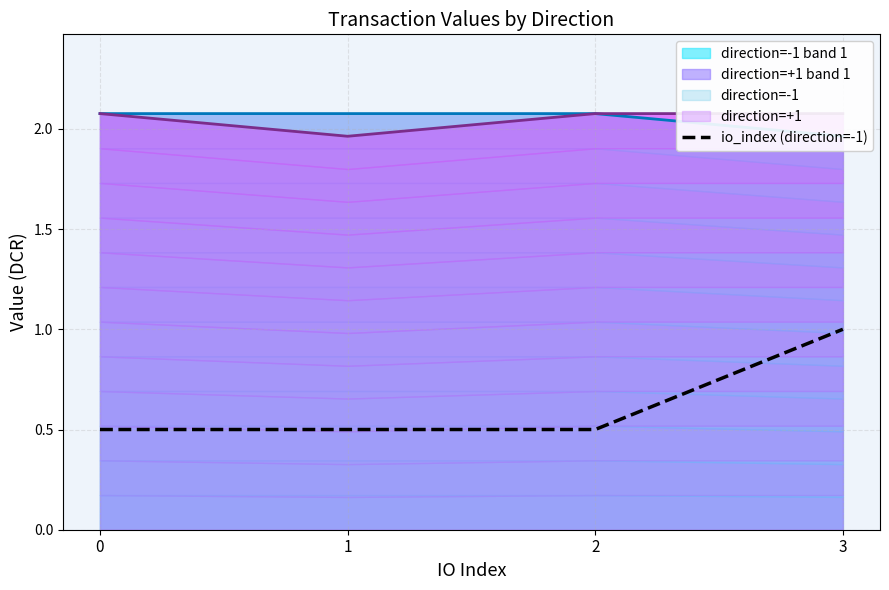

What is the sum of all values?

2.5